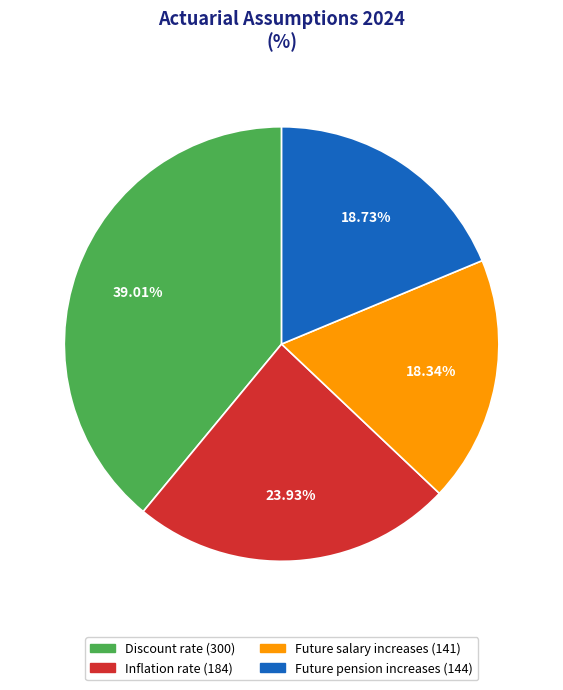

Which category has the biggest portion of the pie?

Discount rate